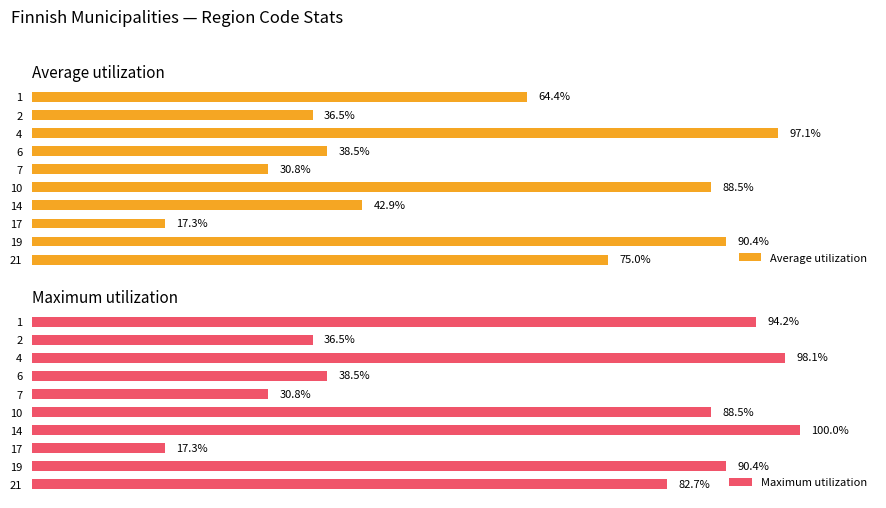

List the labels in order of Average utilization value, largest first.

4, 19, 10, 21, 1, 14, 6, 2, 7, 17